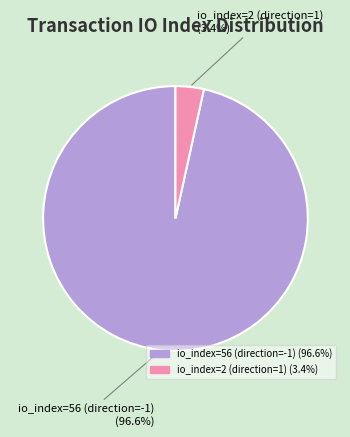

What is the total percentage of io_index=56 (direction=-1) and io_index=2 (direction=1)?

100.0%